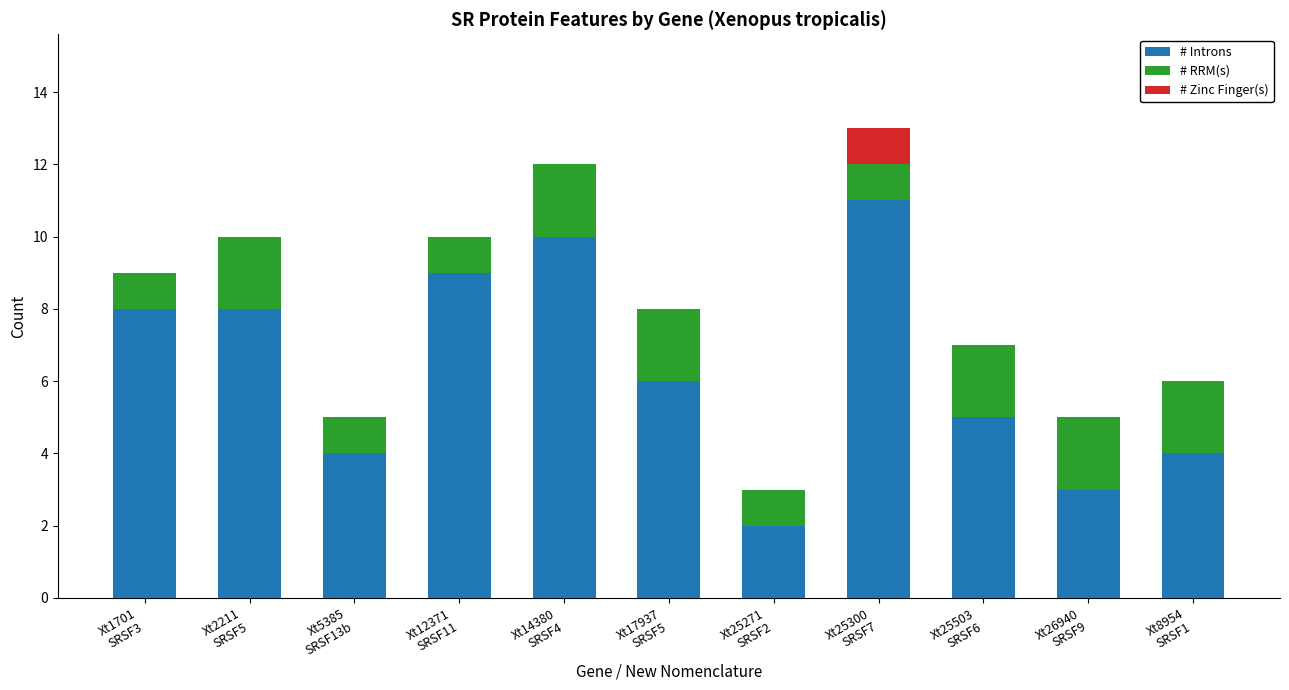

What are all the series names shown in the legend?

# Introns, # RRM(s), # Zinc Finger(s)